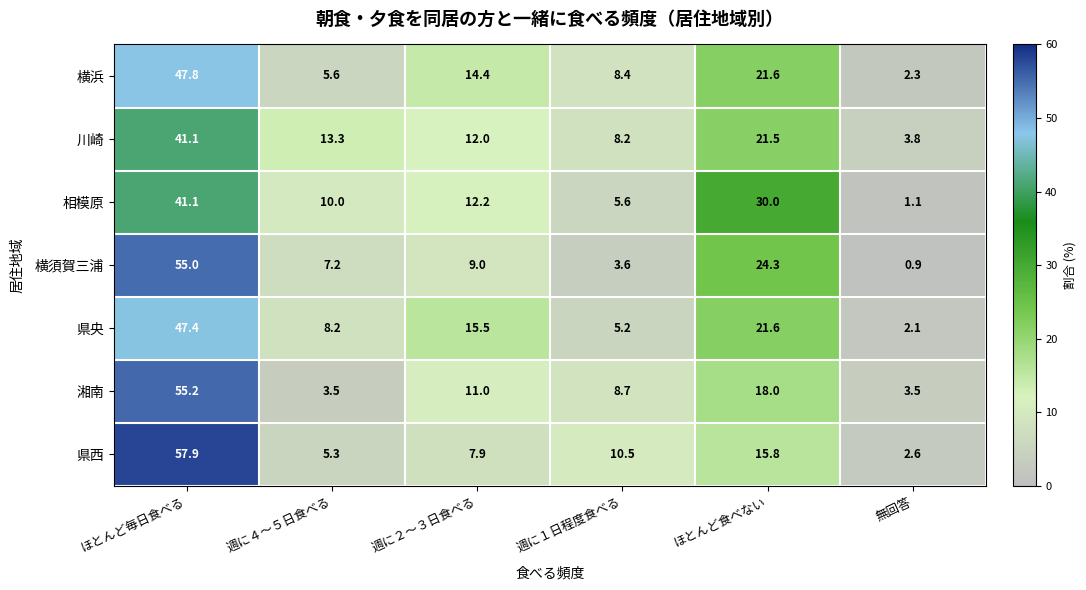

Rank the categories by 横須賀三浦 value from lowest to highest.

無回答, 週に１日程度食べる, 週に４～５日食べる, 週に２～３日食べる, ほとんど食べない, ほとんど毎日食べる